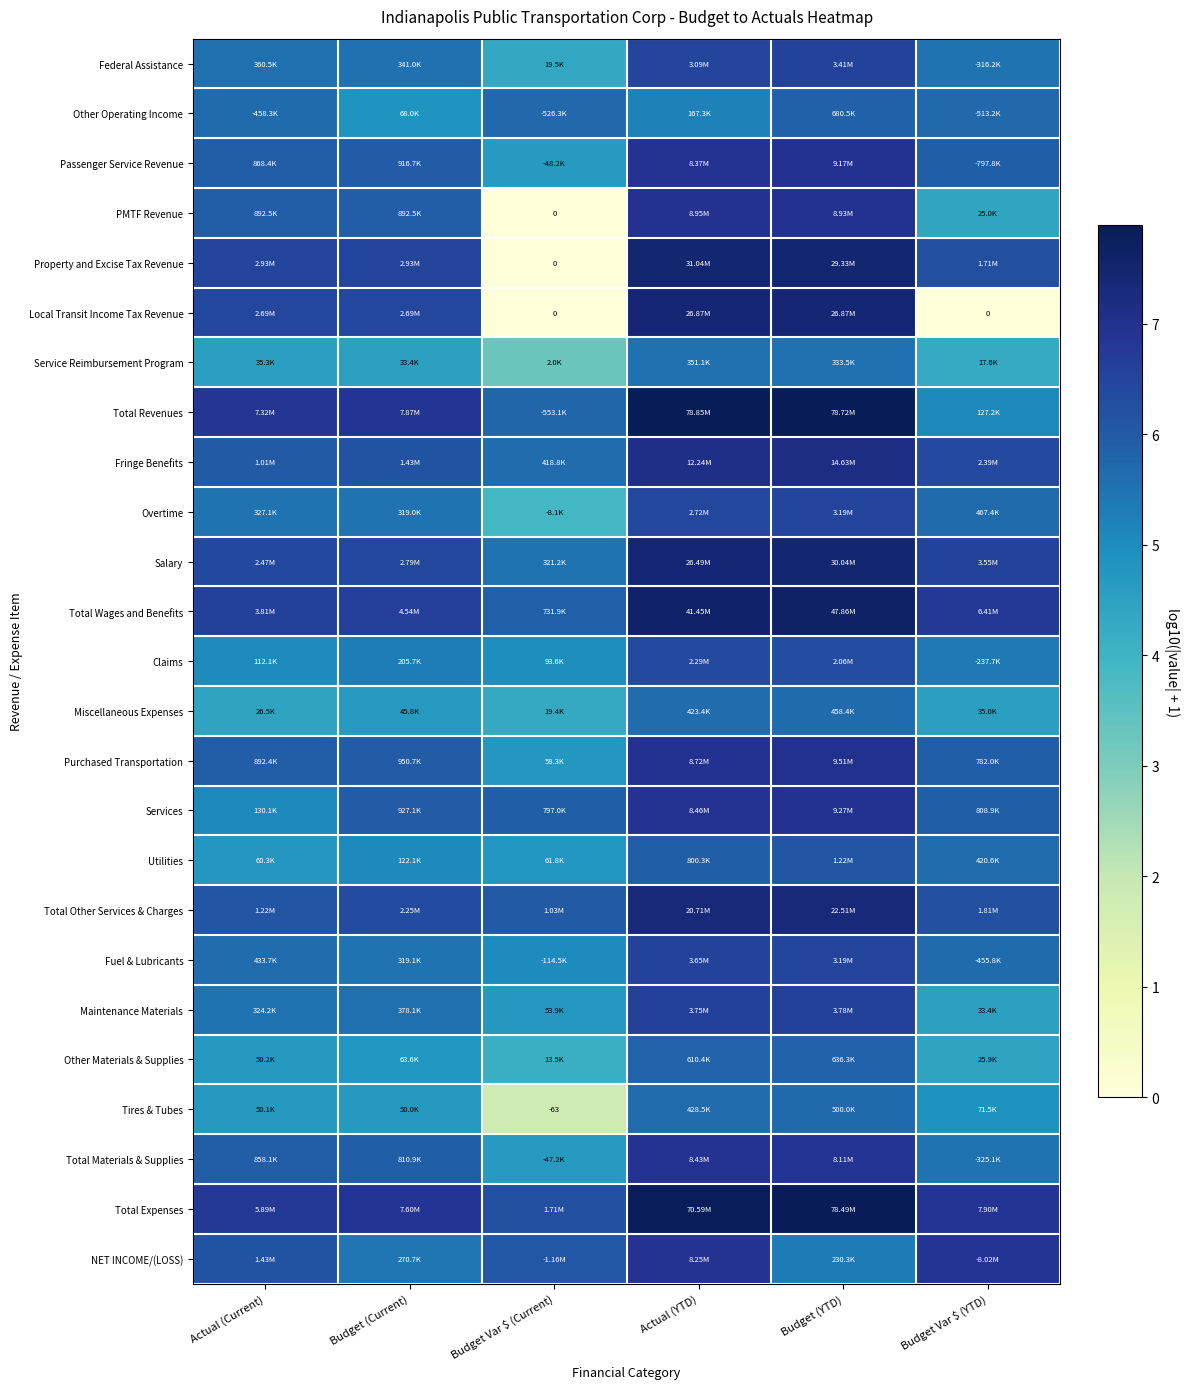

Which category has the highest value in the Federal Assistance series?

Budget (YTD)